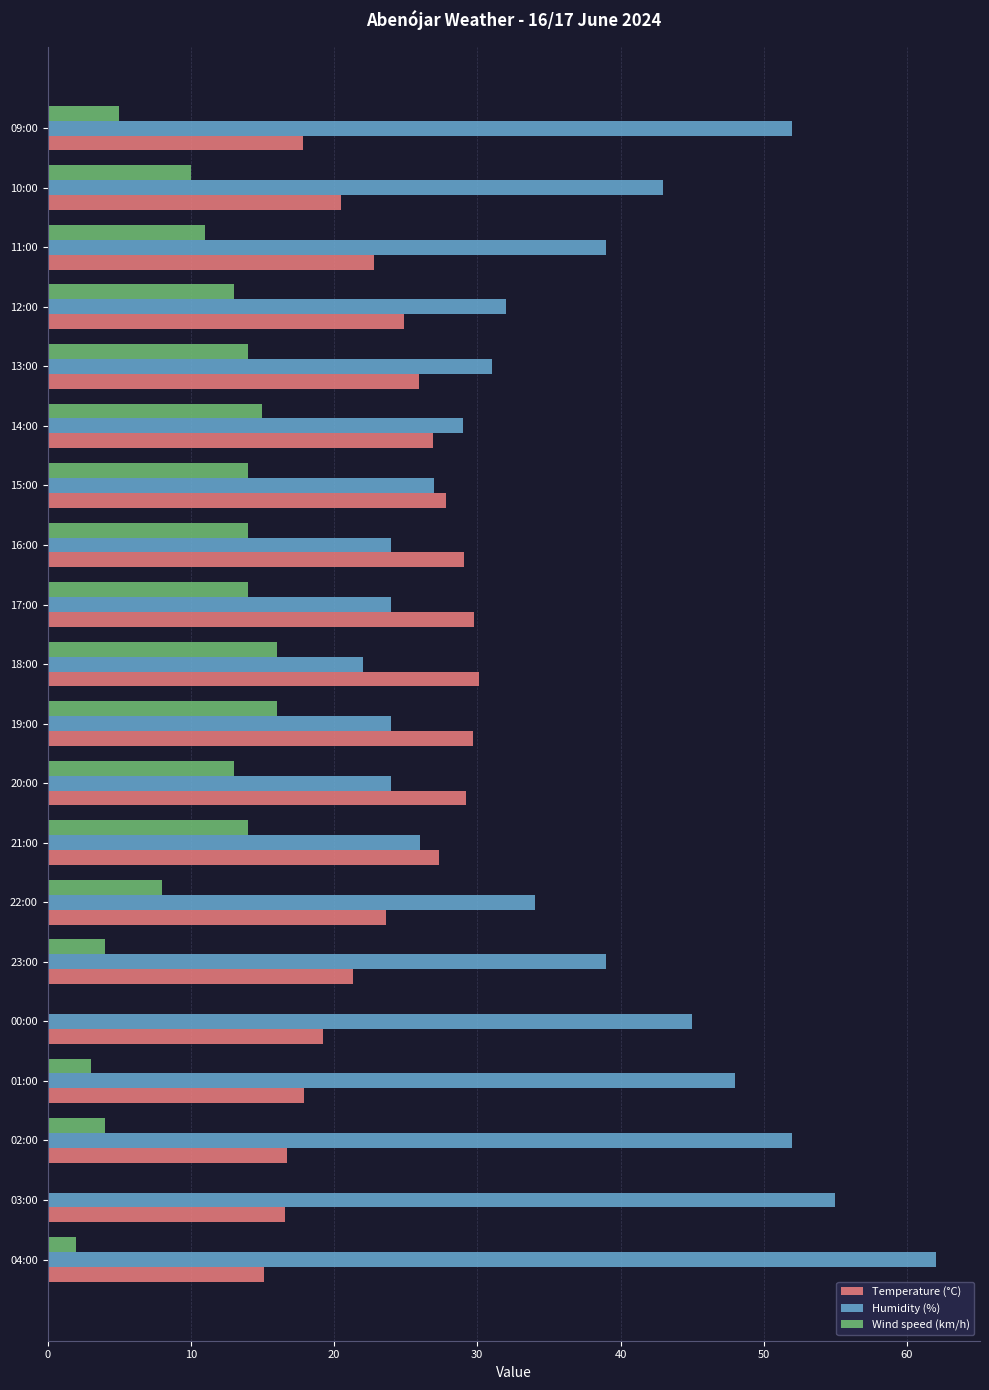

What is the sum of all Wind speed (km/h) values?

190.0